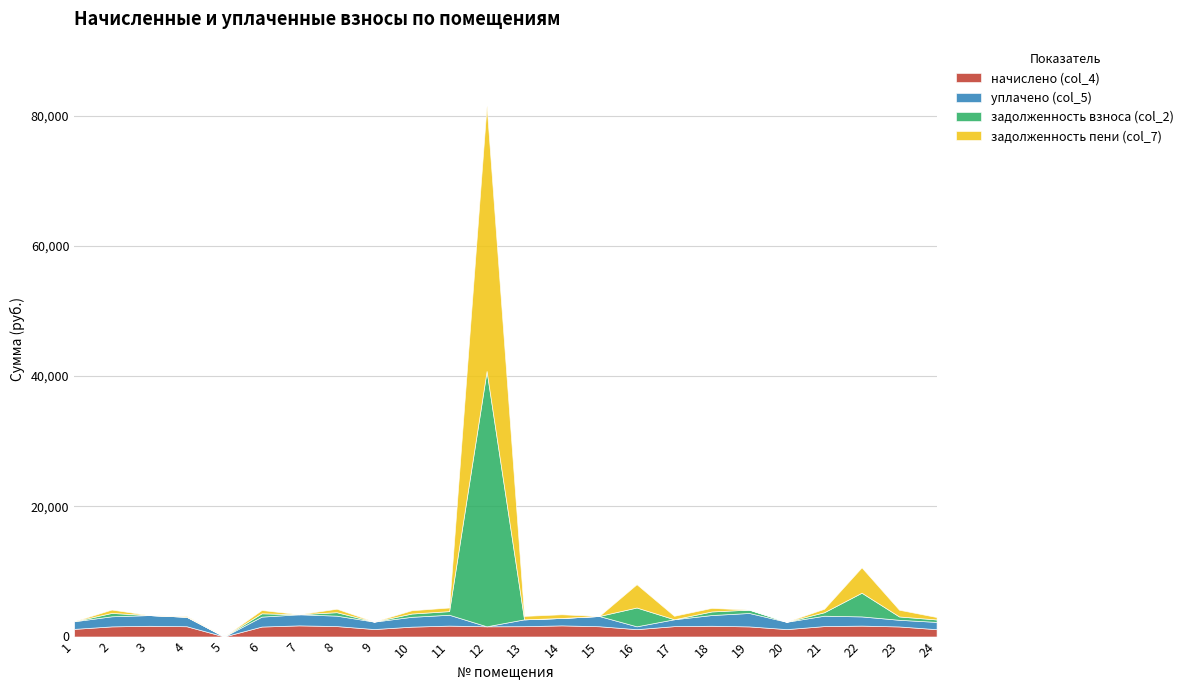

True or false: начислено (col_4) and задолженность взноса (col_2) cross at least once.

True